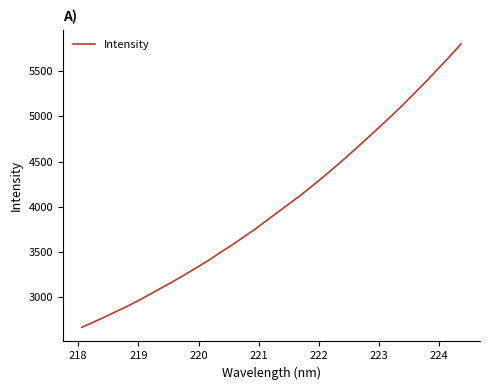

What is the maximum value shown in the chart?

5801.1